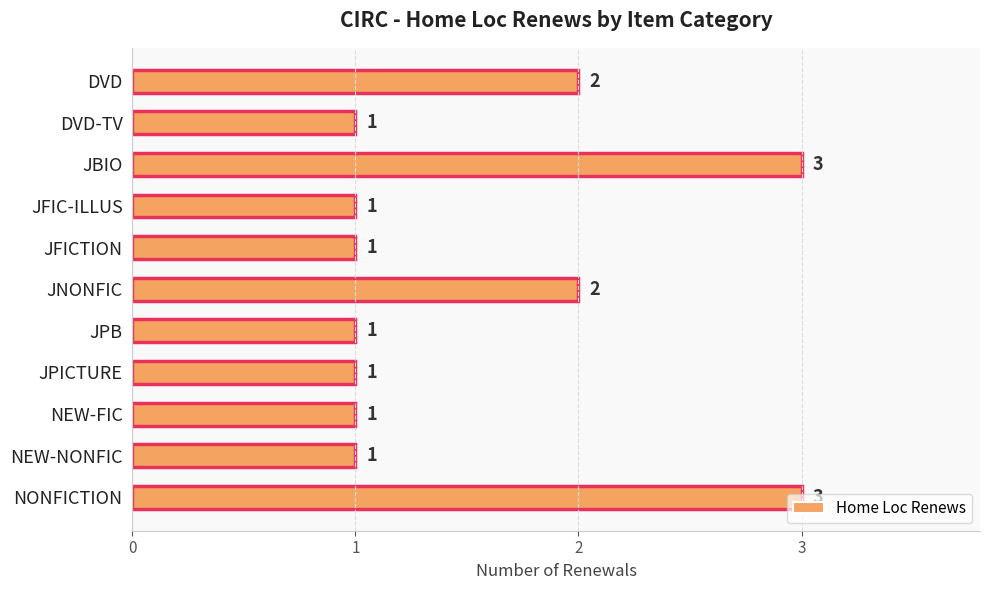

What is the smallest value displayed?

1